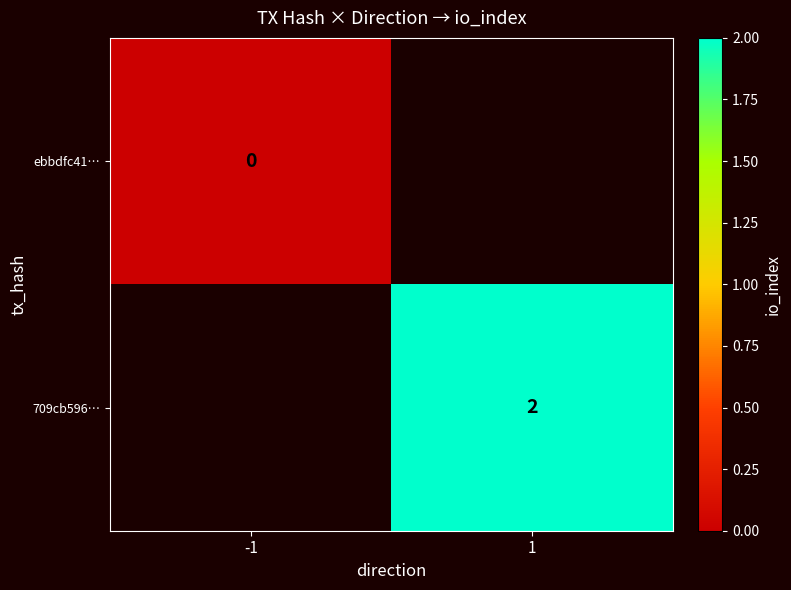

The value of 709cb596… at 1 is 0. True or false?

False